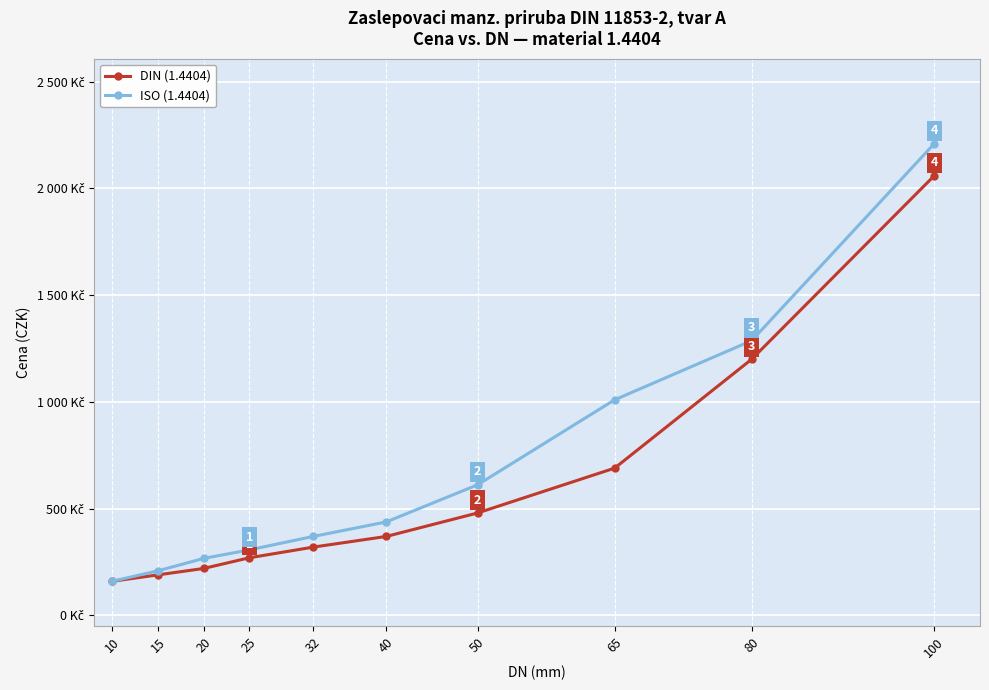

Does the chart display data point markers on the line(s)?

Yes